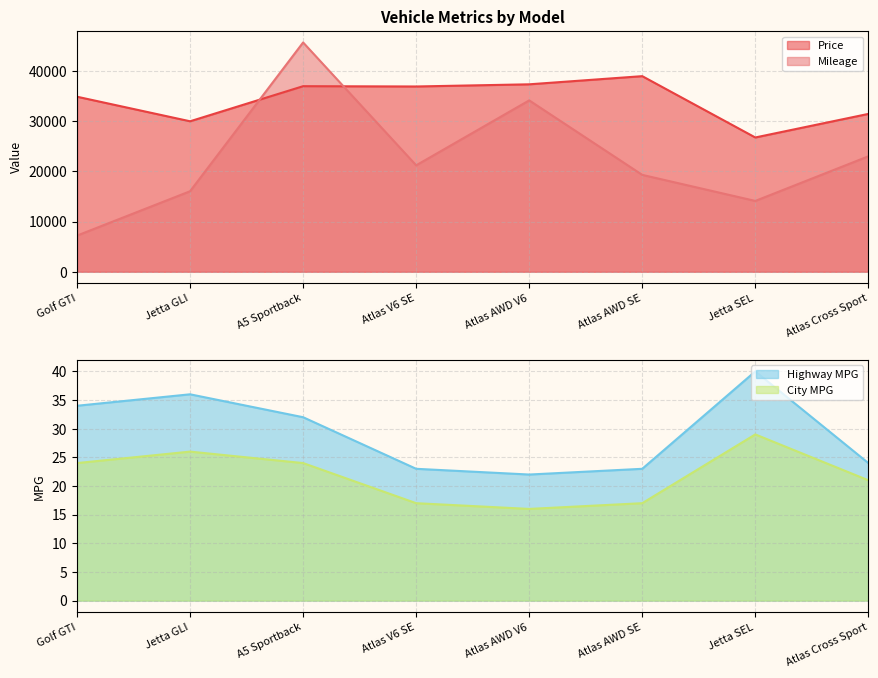

Count the number of data series in this chart.

4